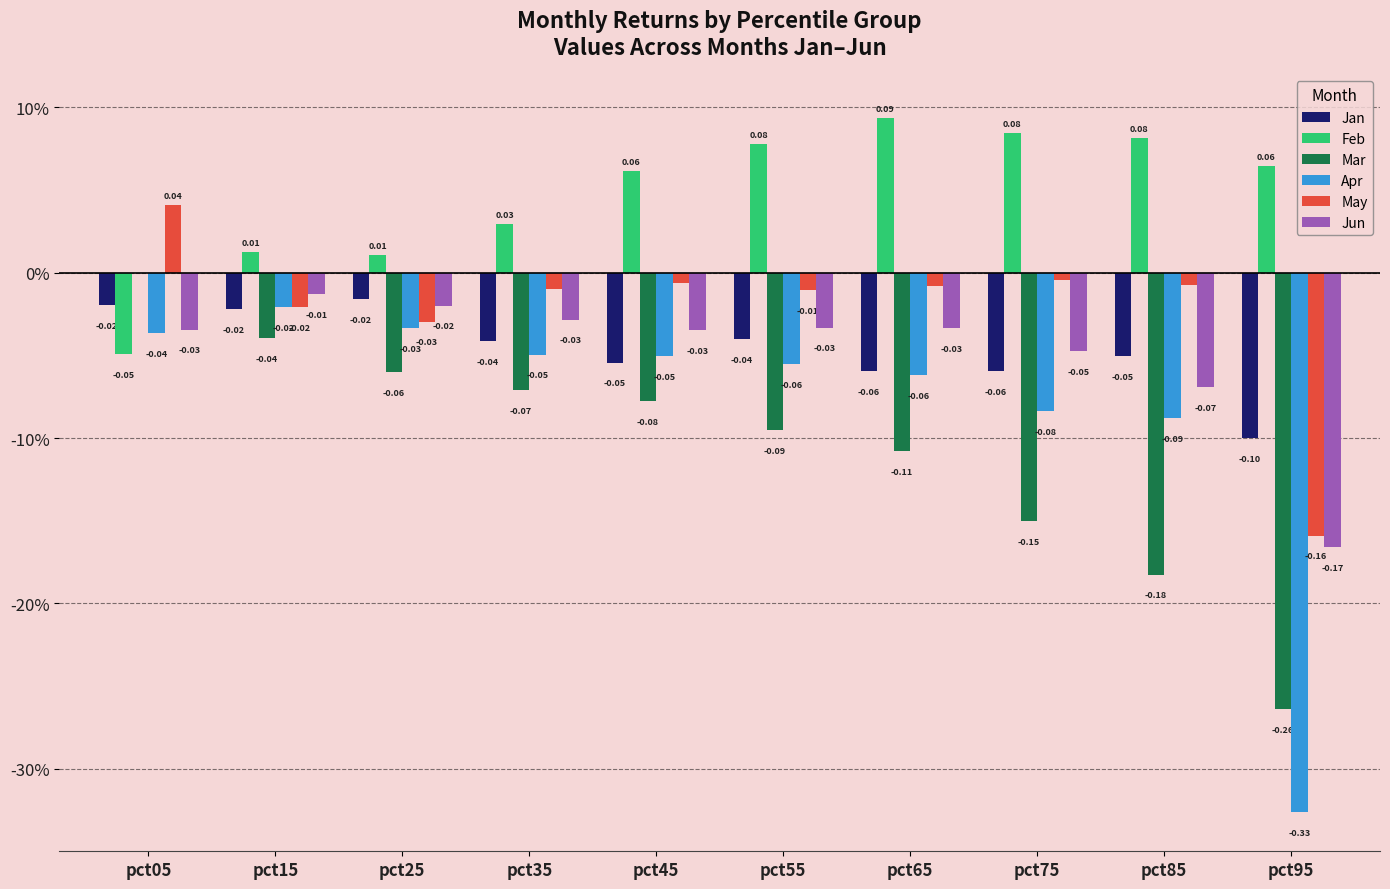

Are the bars horizontal?

No